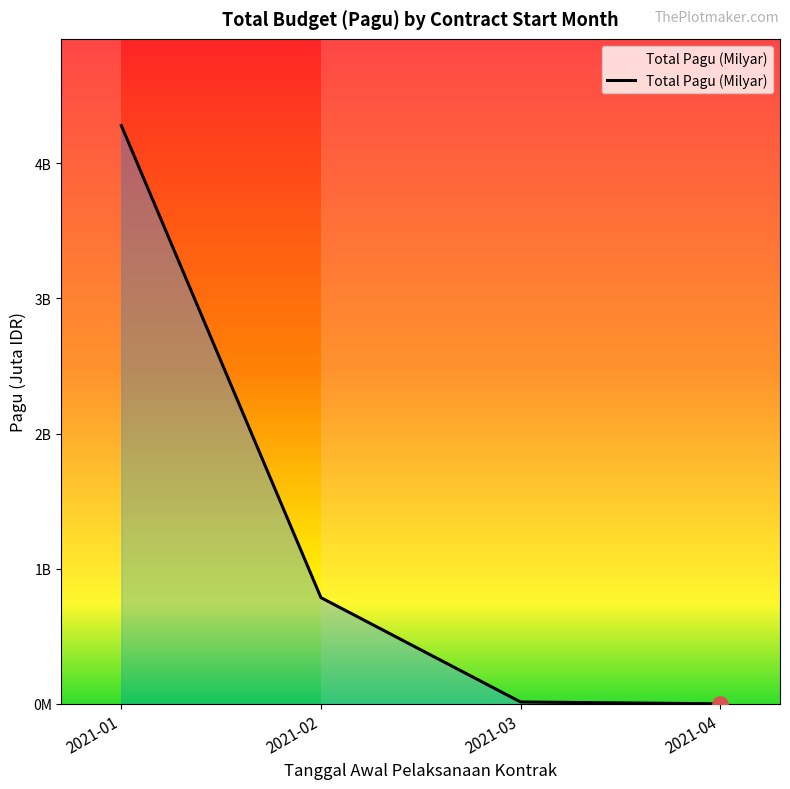

What is the change in value from 2021-03 to 2021-04?

-13.5